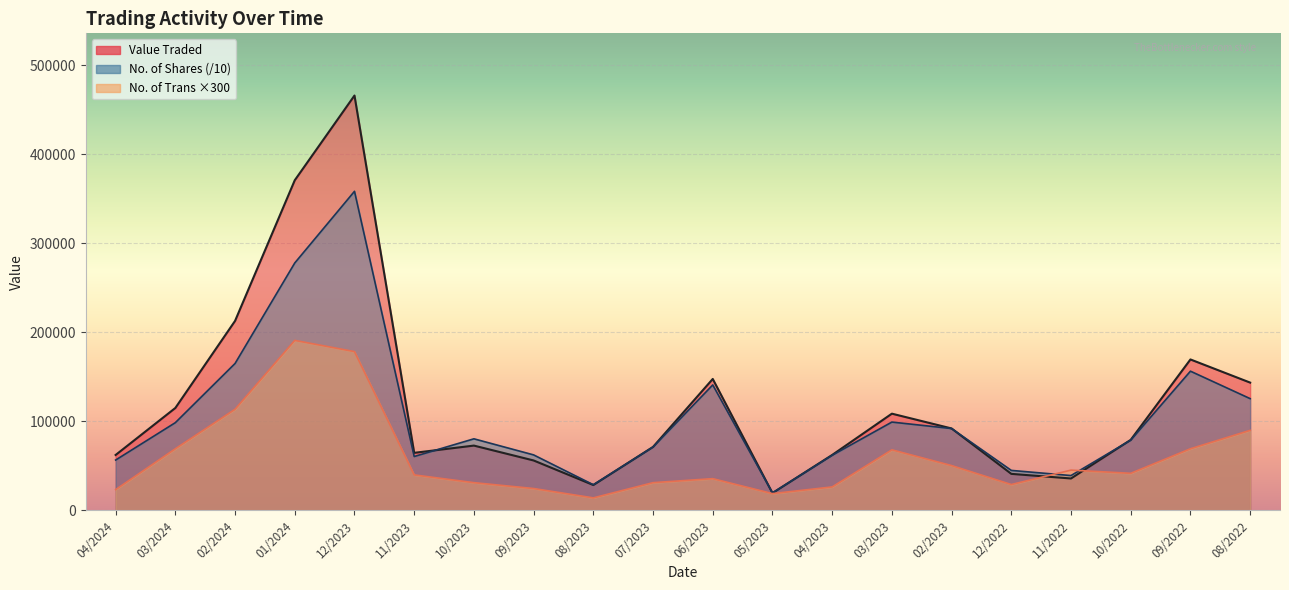

What is the difference between the maximum and second lowest values in the Value Traded series?

437764.0